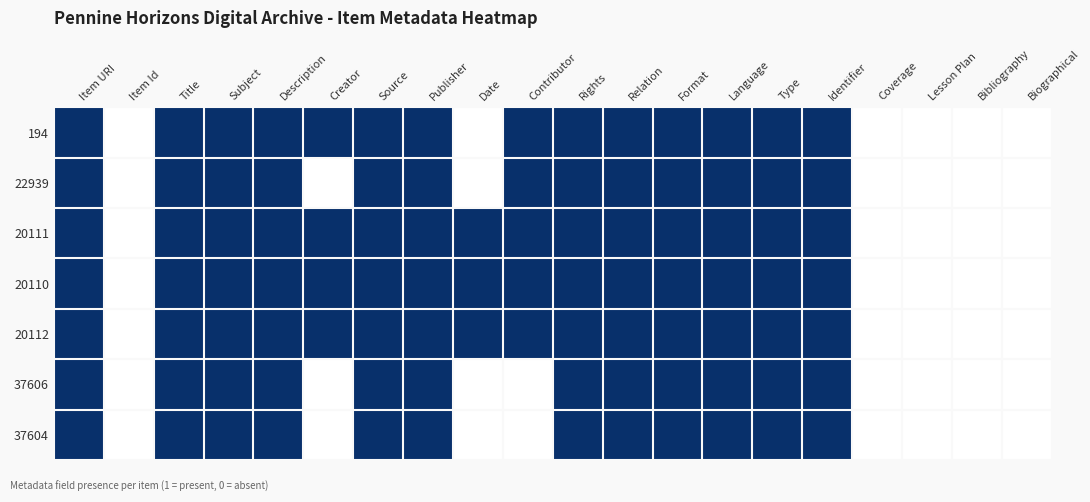

At how many categories does at least one series exceed 0?

15